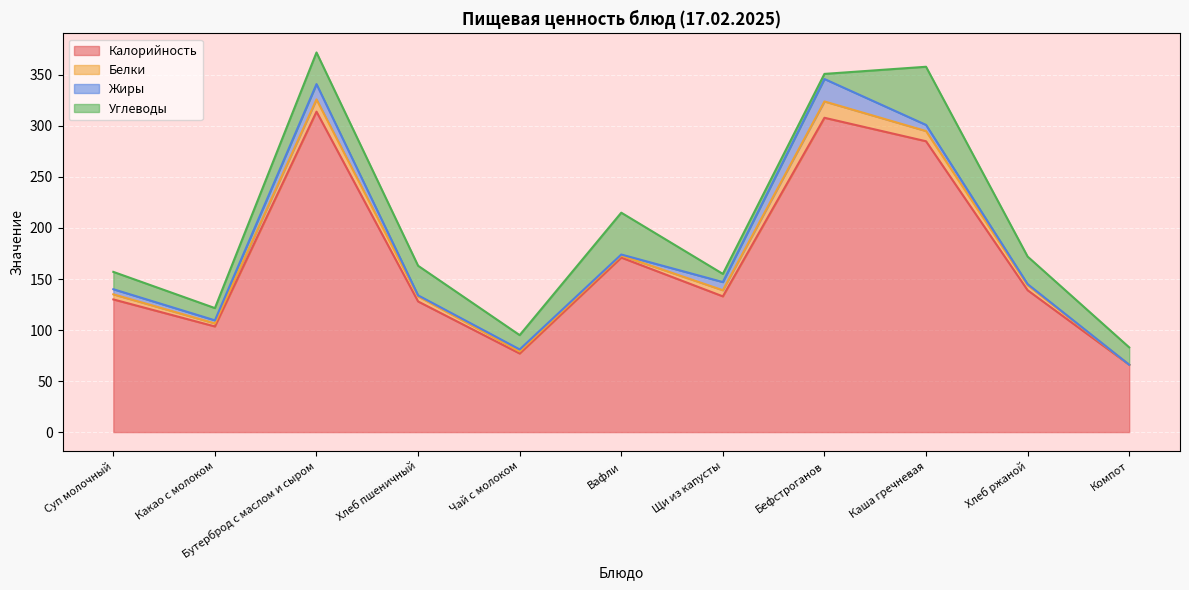

How many interior local peaks does the Белки series have?

2